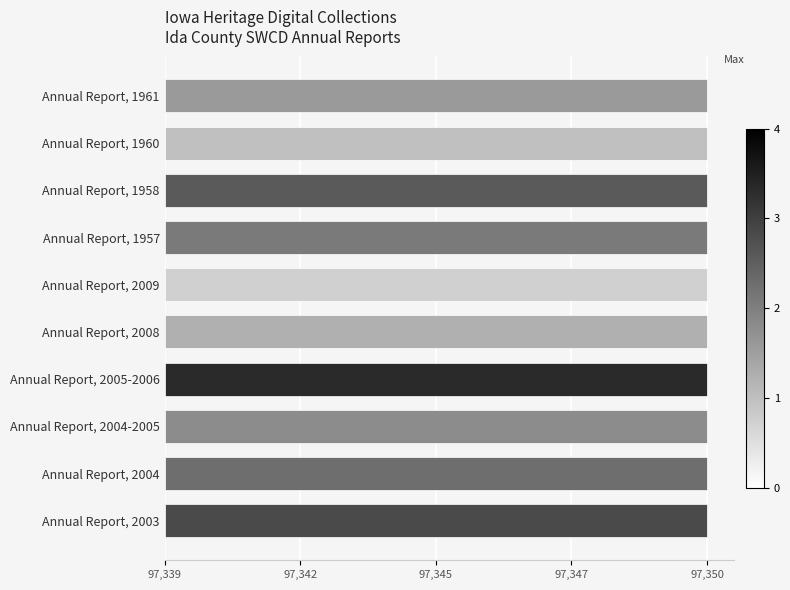

Are the bars horizontal?

Yes